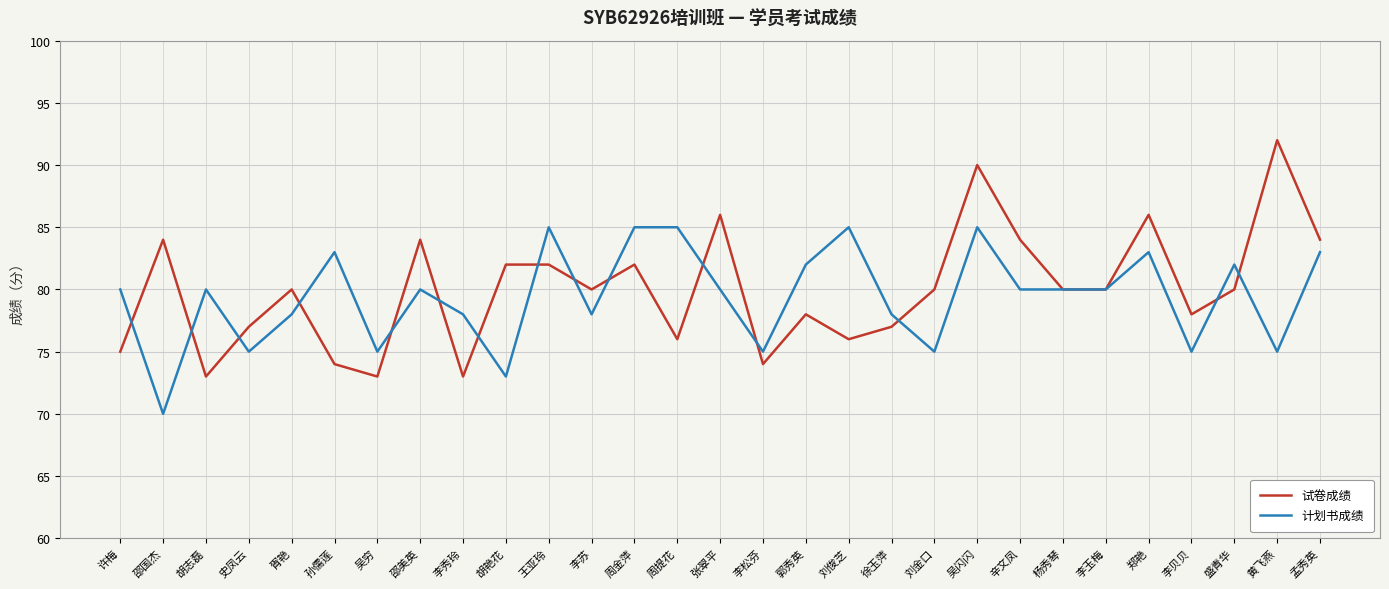

At which label does 试卷成绩 reach its peak?

黄飞燕